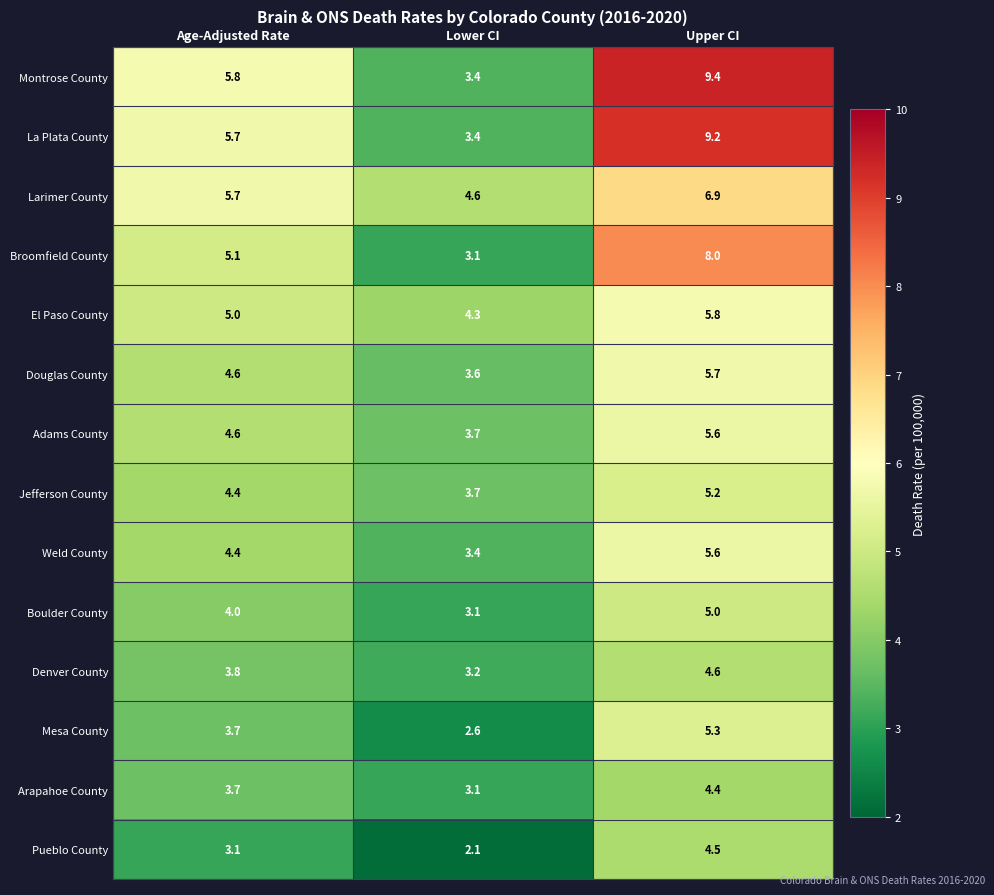

The value of Denver County at Age-Adjusted Rate is 2.6. True or false?

False